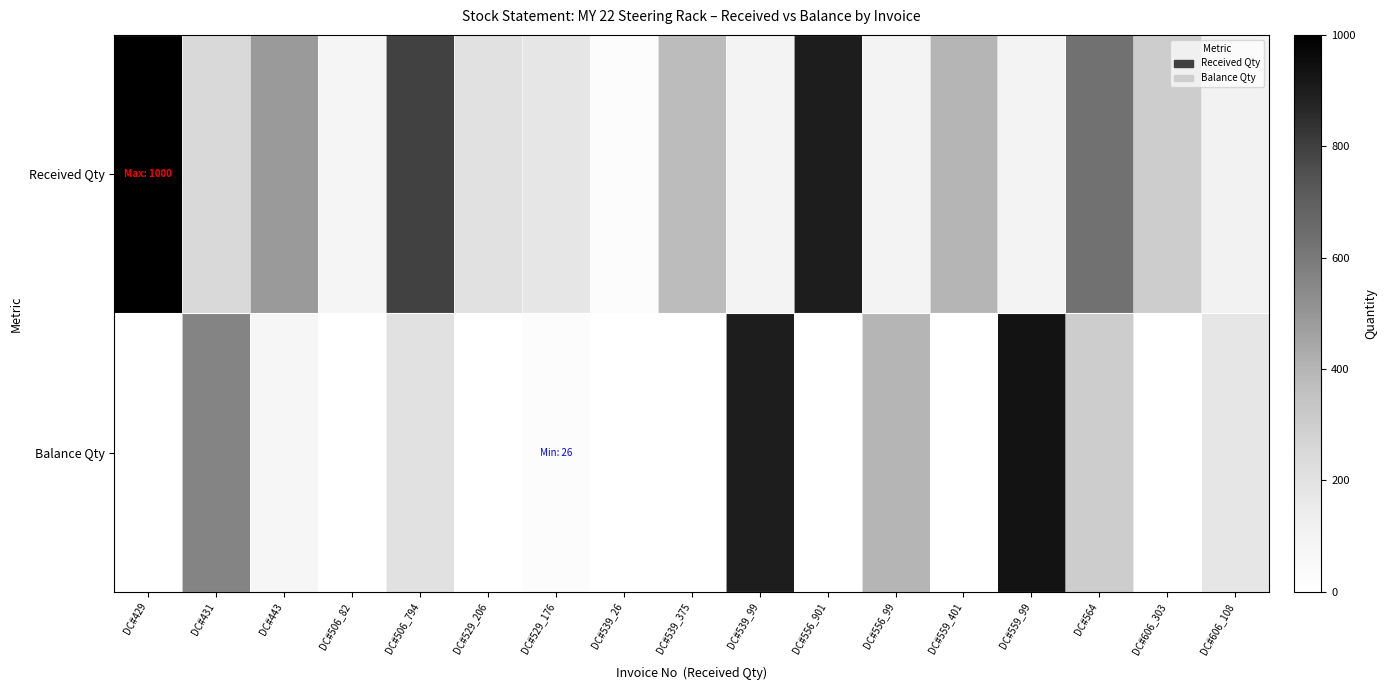

What is the greatest value displayed?

1000